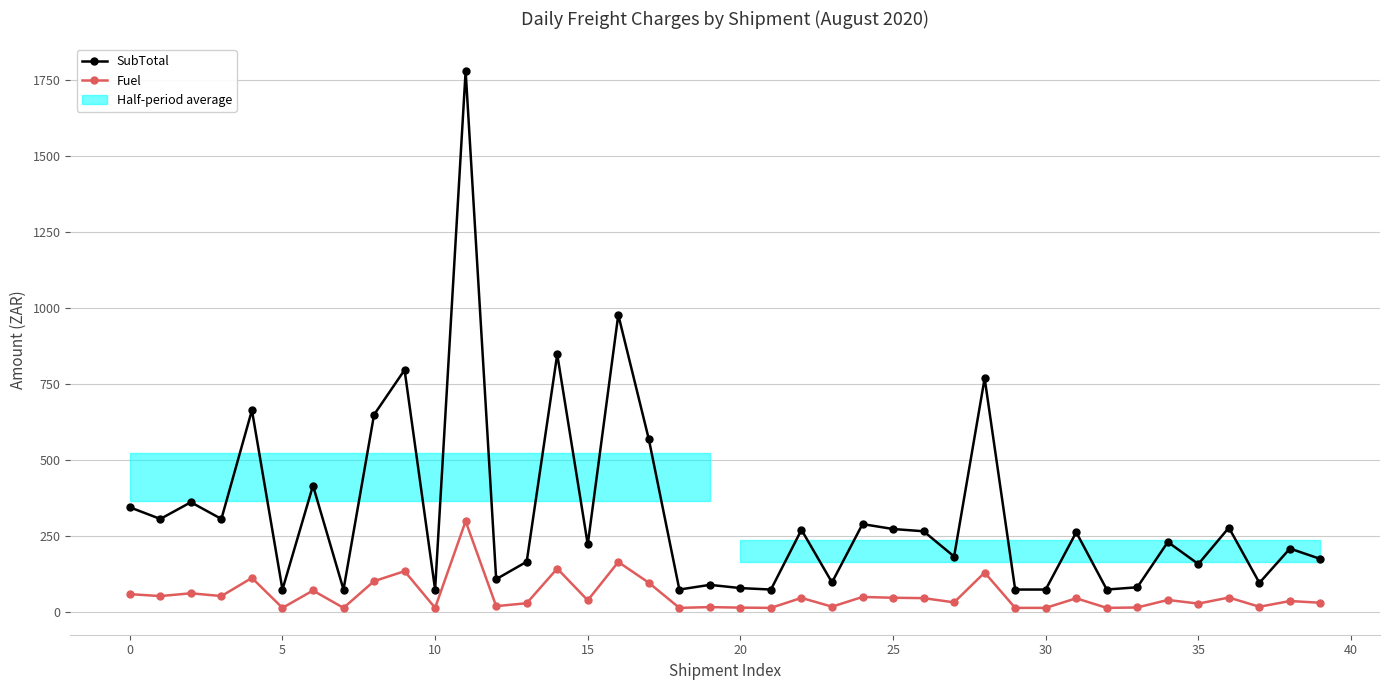

At which category is the sum across all series the highest?

11